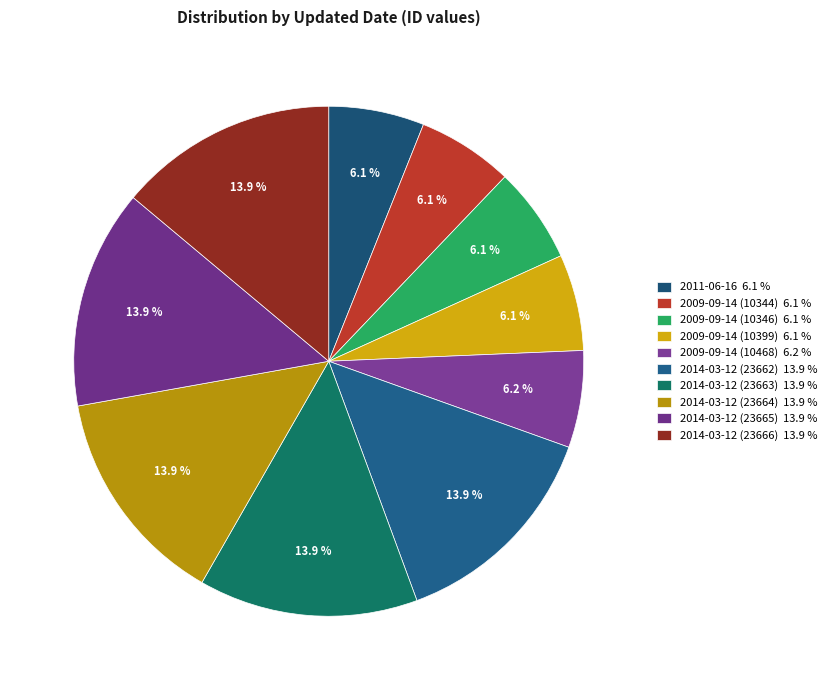

To the nearest percent, what portion does 2014-03-12 (23662) represent?

14%